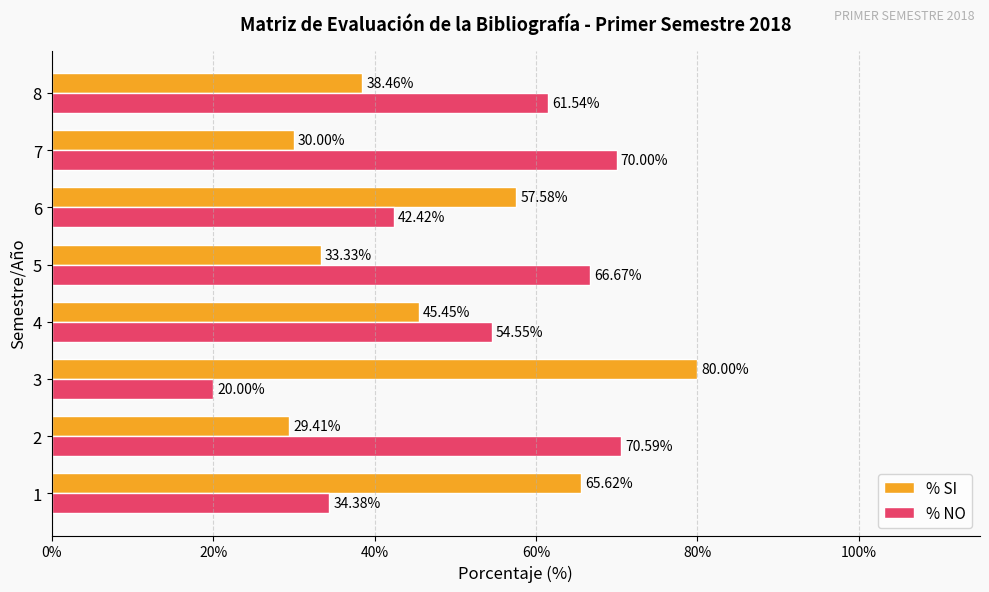

Which label corresponds to the largest value in the chart?

3